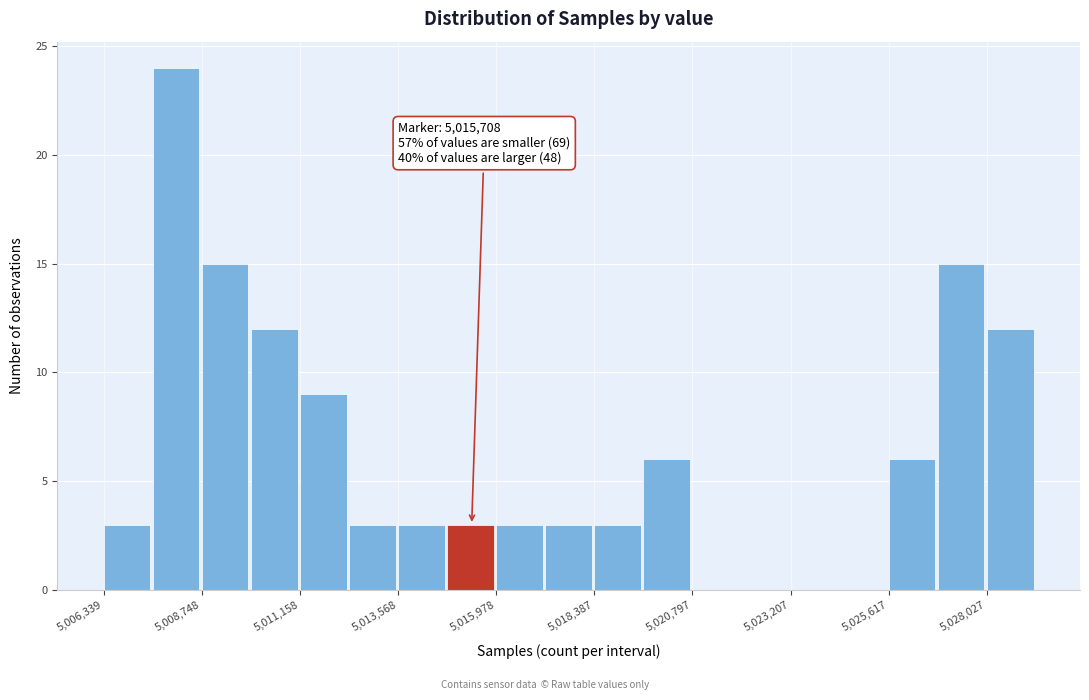

Around what value on the x-axis is the tallest bar? Give the approximate position of its centre, as read against the axis.

5008000